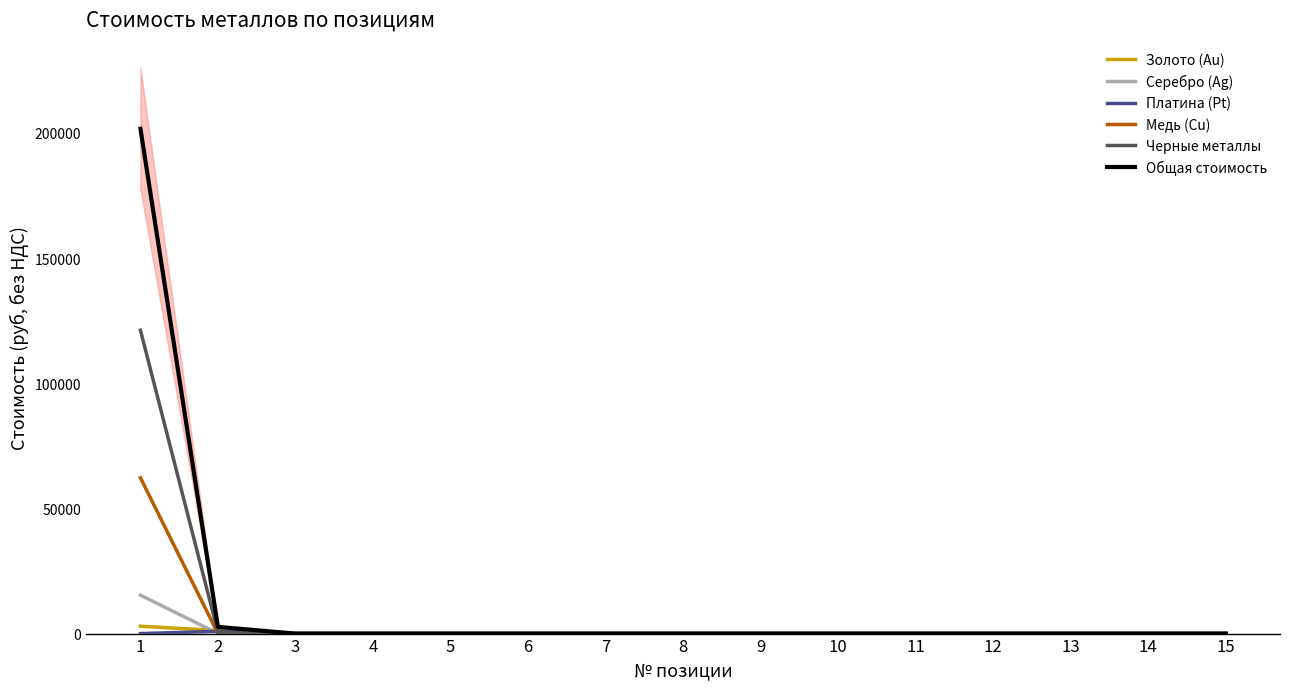

Reading left to right, list all the values displayed in this chart.

Золото (Au): 1=2934.2	2=1200.3	3=0.0	4=0.0	5=0.0	6=0.0	7=0.0	8=0.0	9=0.0	10=0.0	11=0.0	12=0.0	13=0.0	14=0.0	15=0.0
Серебро (Ag): 1=15346.4	2=35.9	3=0.0	4=0.0	5=0.0	6=0.0	7=0.0	8=0.0	9=0.0	10=0.0	11=0.0	12=0.0	13=0.0	14=0.0	15=0.0
Платина (Pt): 1=0.0	2=906.4	3=0.0	4=0.0	5=0.0	6=0.0	7=0.0	8=0.0	9=0.0	10=0.0	11=0.0	12=0.0	13=0.0	14=0.0	15=0.0
Медь (Cu): 1=62219.8	2=0.0	3=0.0	4=0.0	5=0.0	6=0.0	7=0.0	8=0.0	9=0.0	10=0.0	11=0.0	12=0.0	13=0.0	14=0.0	15=0.0
Черные металлы: 1=121148.9	2=522.2	3=0.0	4=0.0	5=0.0	6=0.0	7=0.0	8=0.0	9=0.0	10=0.0	11=0.0	12=0.0	13=0.0	14=0.0	15=0.0
Общая стоимость: 1=201649.4	2=2664.8	3=0.0	4=0.0	5=0.0	6=0.0	7=0.0	8=0.0	9=0.0	10=0.0	11=0.0	12=0.0	13=0.0	14=0.0	15=0.0